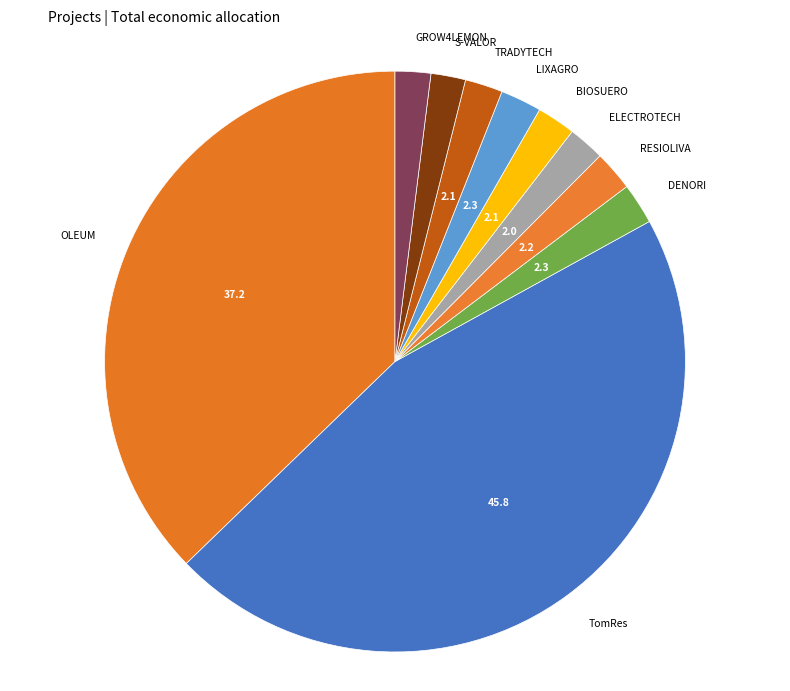

Does any single category account for the majority?

No